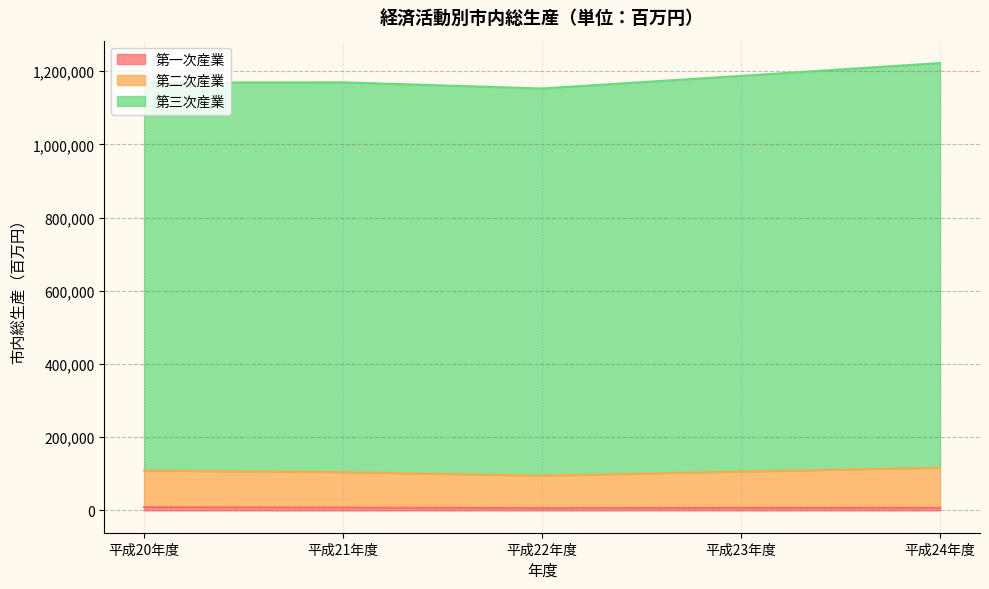

Between 平成23年度 and 平成24年度, which series saw the biggest shift?

第三次産業